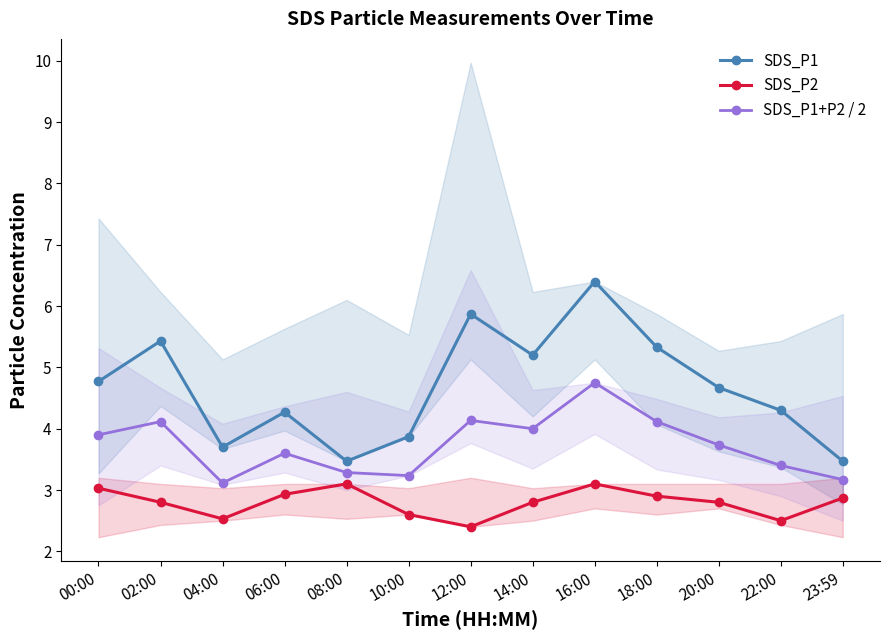

What is the difference between the highest and lowest values at 20:00?

1.9